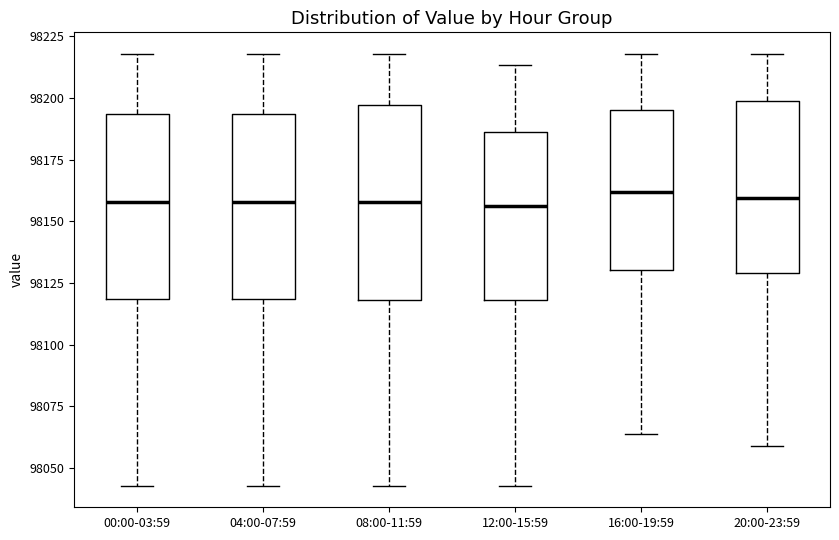

Where does the upper whisker of the box for 12:00-15:59 end on the y-axis? The values are not printed on the chart, so give them approximately, as read against the axis.

98215